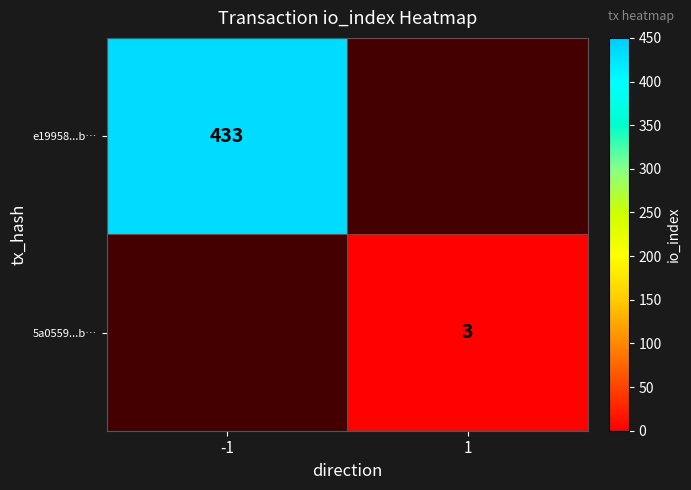

The e19958...b… series shows 91.0 at -1. True or false?

False